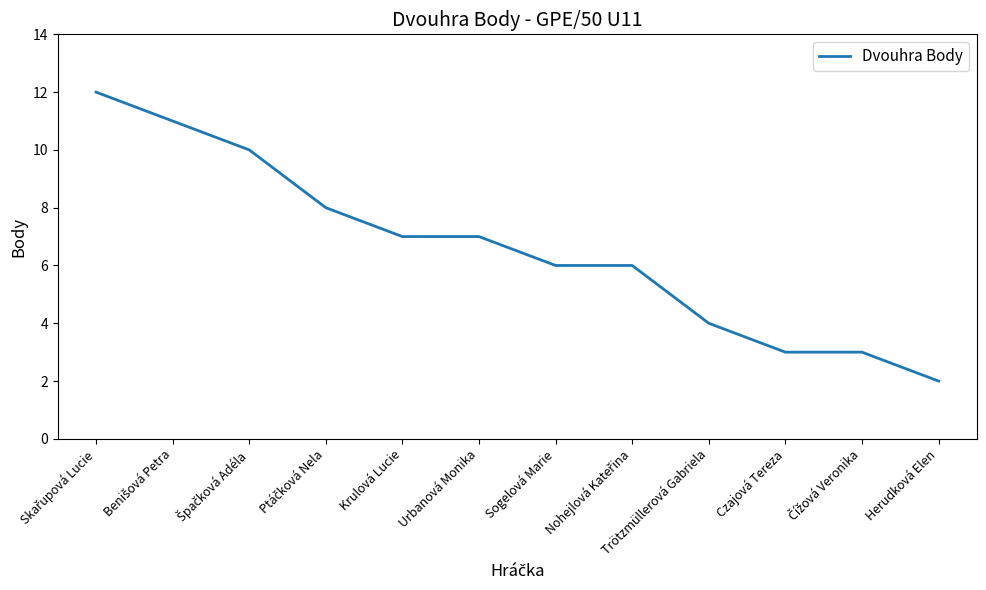

What is the approximate value at Urbanová Monika?

7